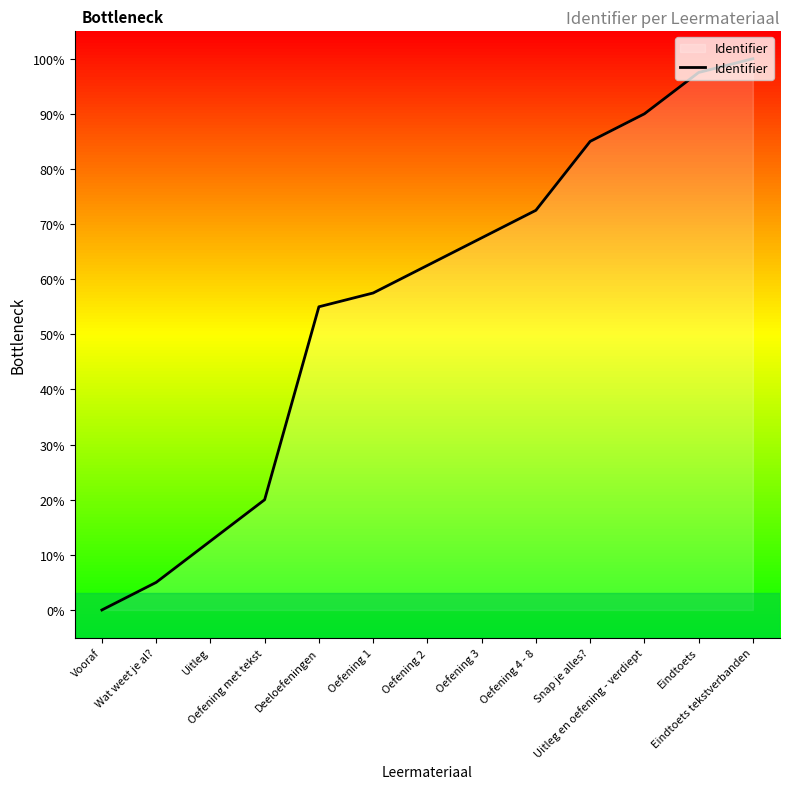

Is it true that the value at Uitleg en oefening - verdiept is 90.0?

True